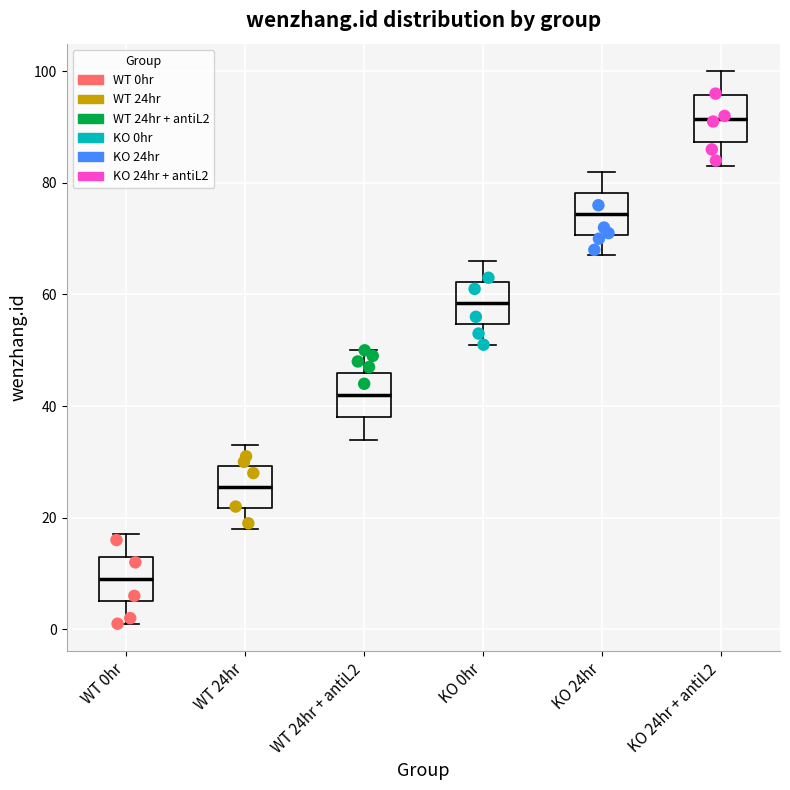

Where is the lower edge of the box for KO 24hr on the y-axis? The values are not printed on the chart, so give them approximately, as read against the axis.

70